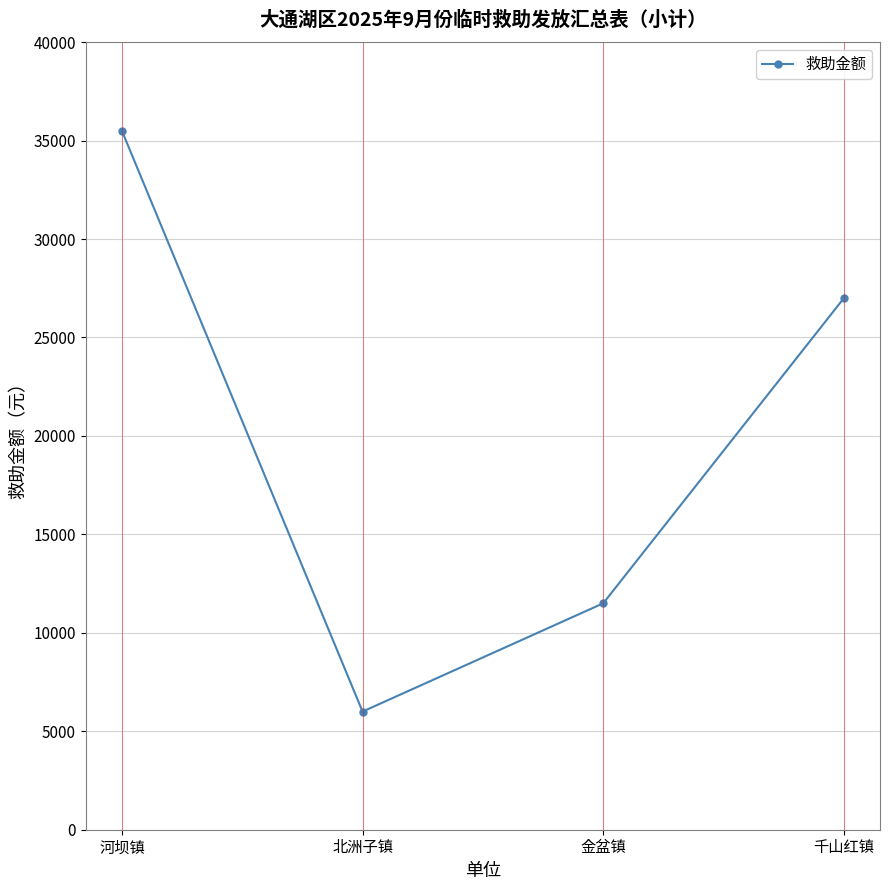

Where does the data first go above 27000?

河坝镇